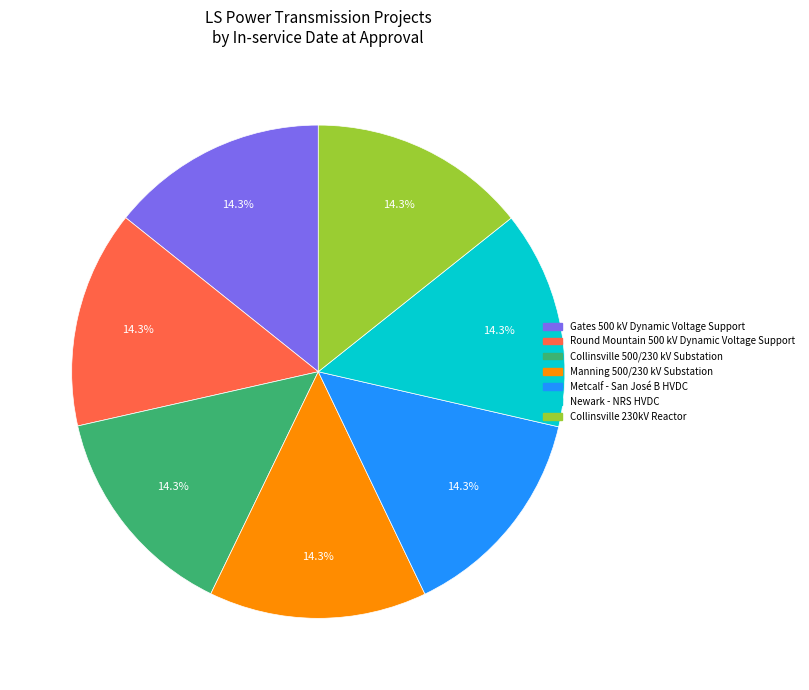

Is there any slice that represents more than half of the pie?

No